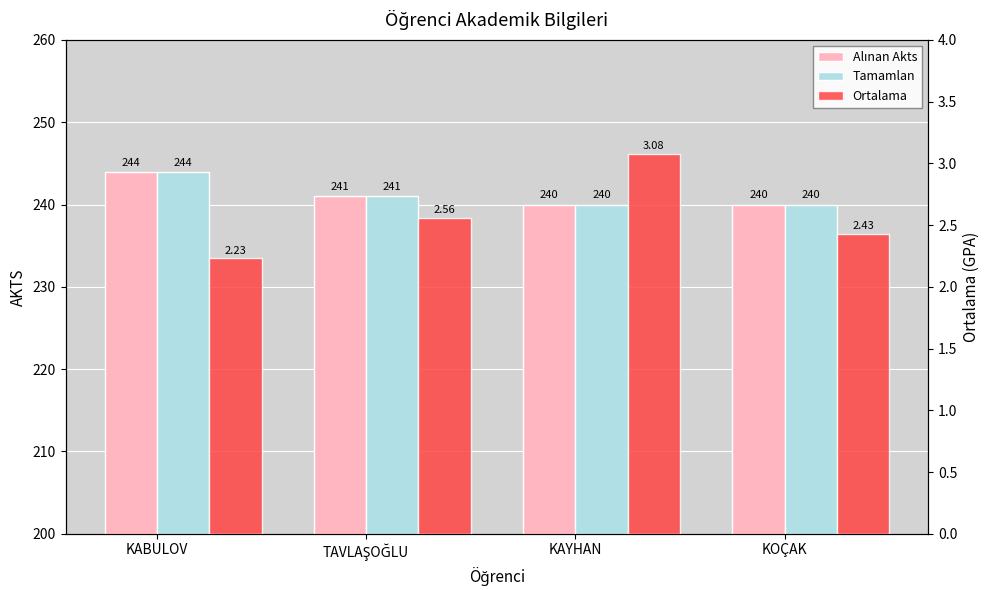

The value of Ortalama at TAVLAŞOĞLU is 3.6. True or false?

False